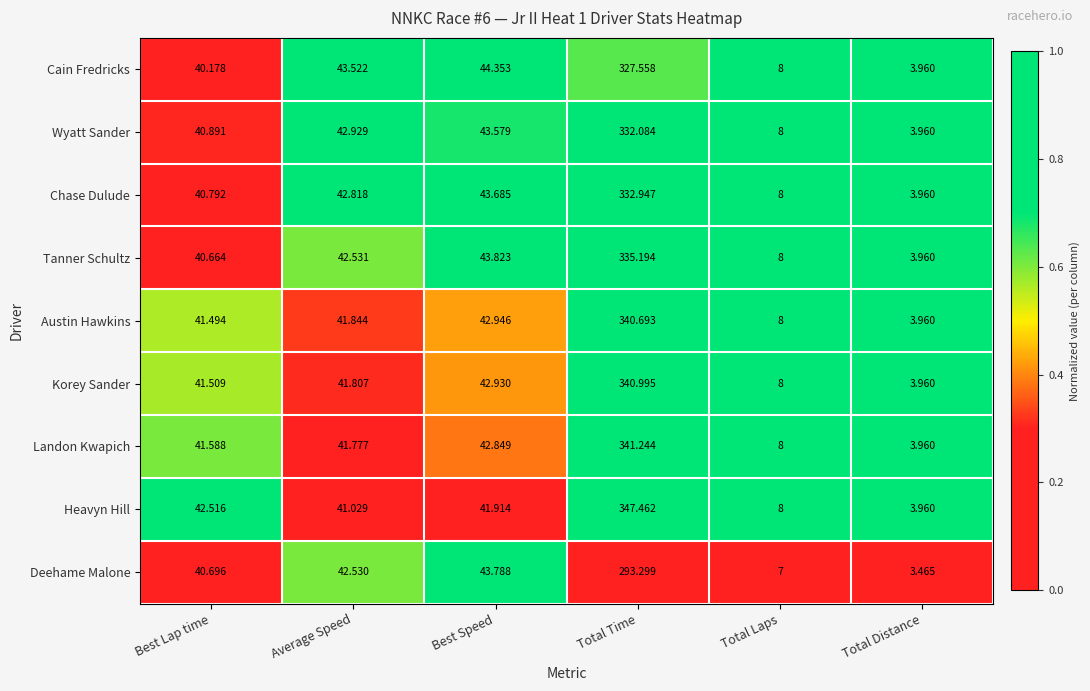

At which category does the chart reach its minimum across all series?

Total Distance